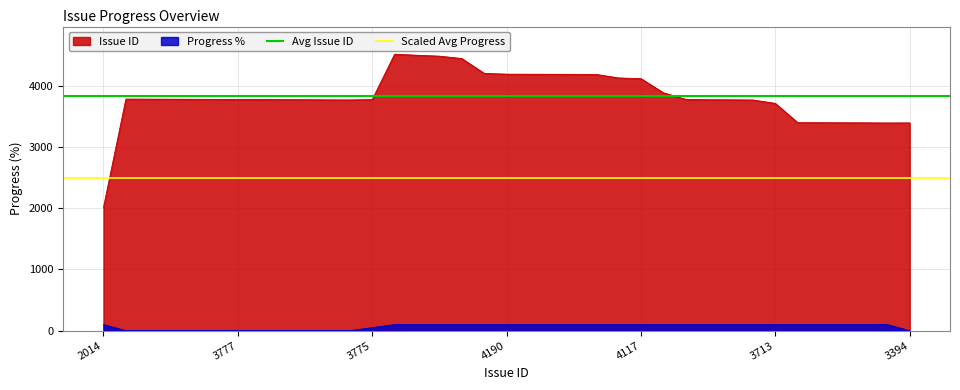

What is the maximum value for Issue ID?

4516